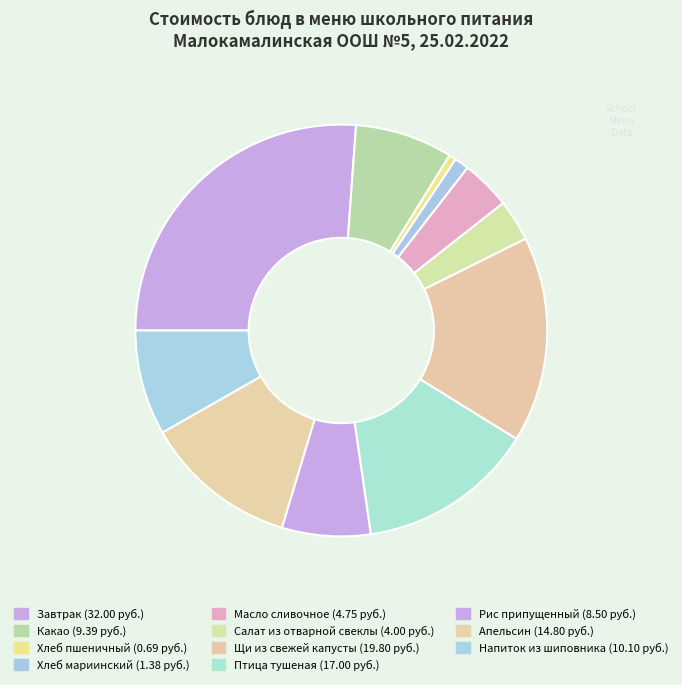

How many segments does this pie chart have?

11